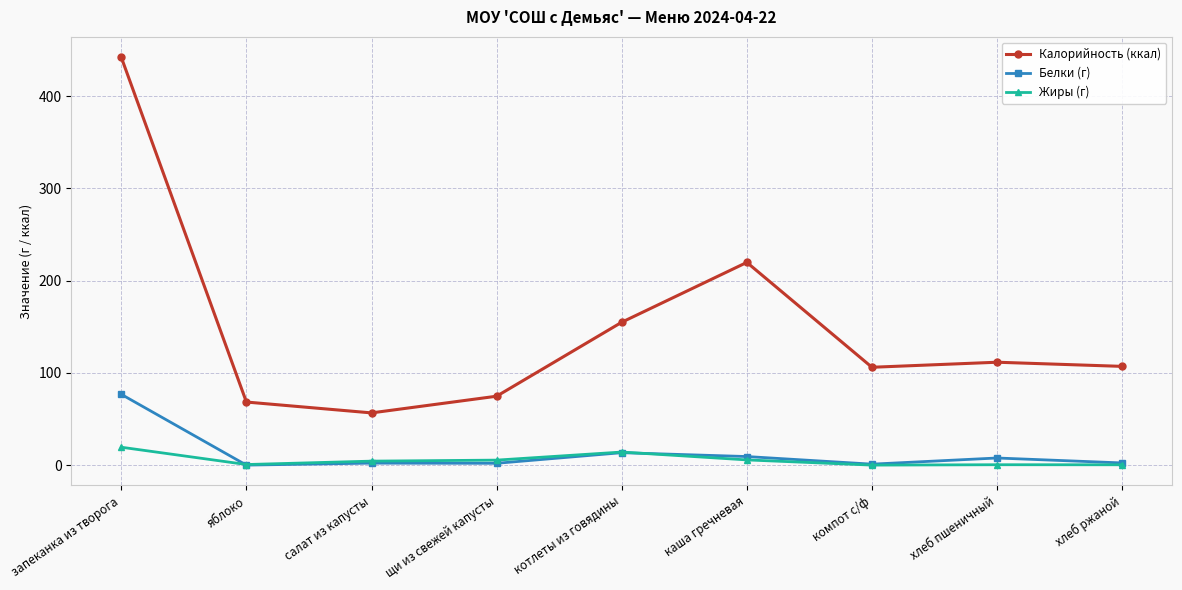

Is the value of Белки (г) at компот с/ф greater than the value of Калорийность (ккал) at запеканка из творога?

No